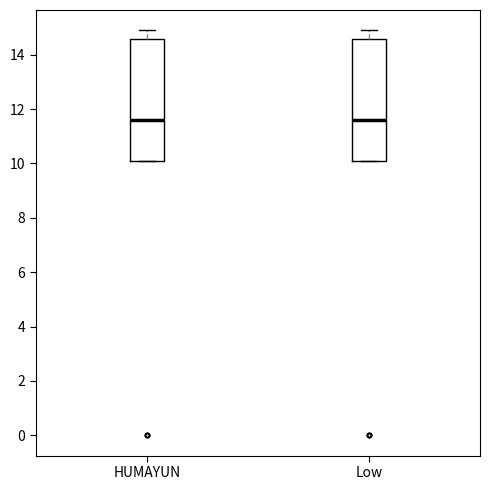

Where does the median line of the box for Low sit on the y-axis? The values are not printed on the chart, so give them approximately, as read against the axis.

11.6